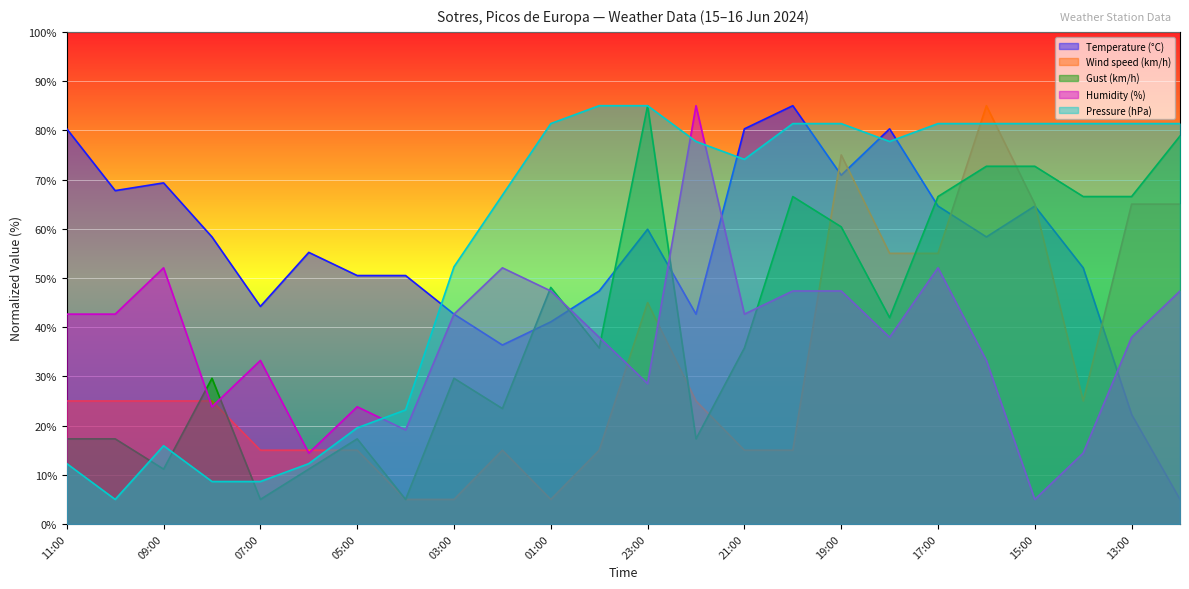

What is the smallest value displayed?

5.0